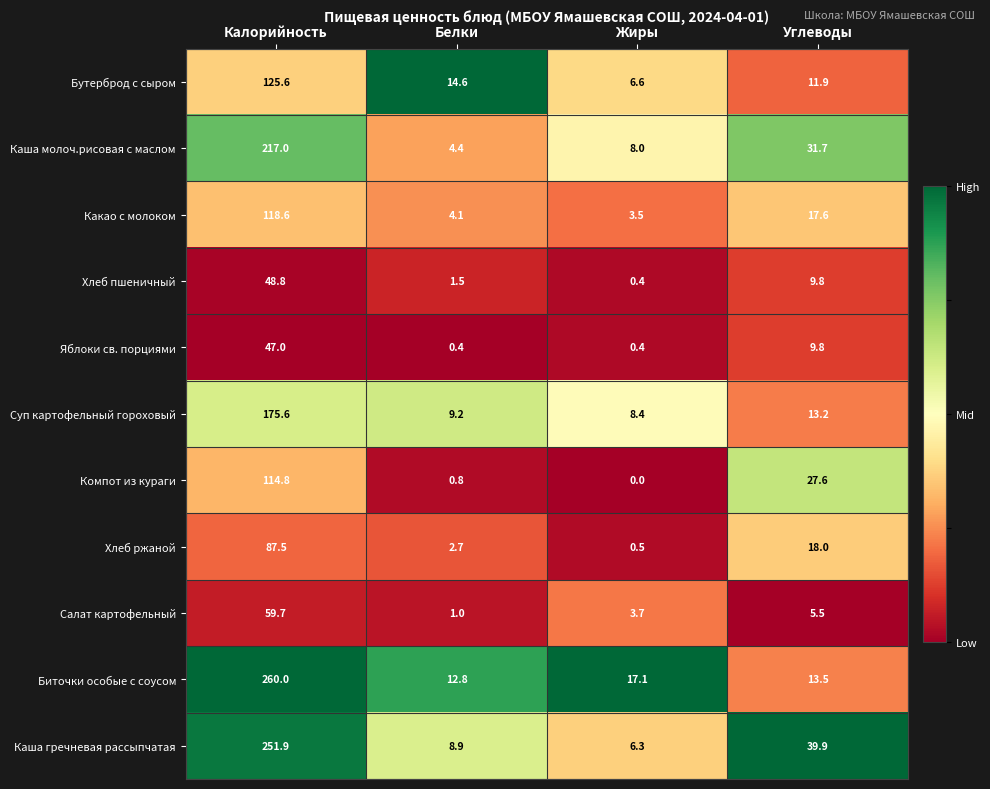

What is the average value of the Салат картофельный series?

17.5